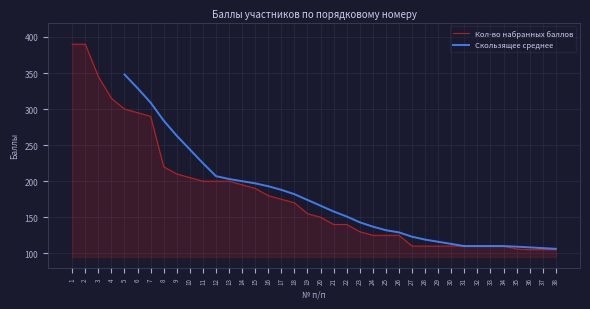

The chart shows a value of 241 at 17. True or false?

False